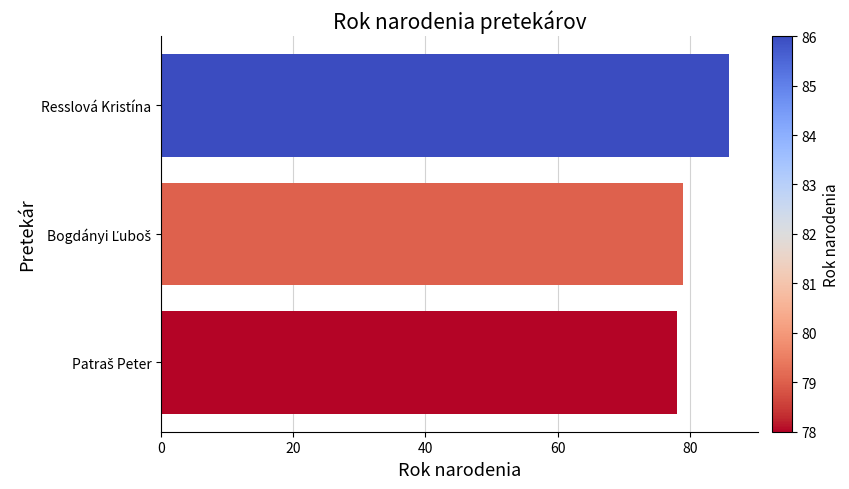

The chart shows a value of 146 at Resslová Kristína. True or false?

False